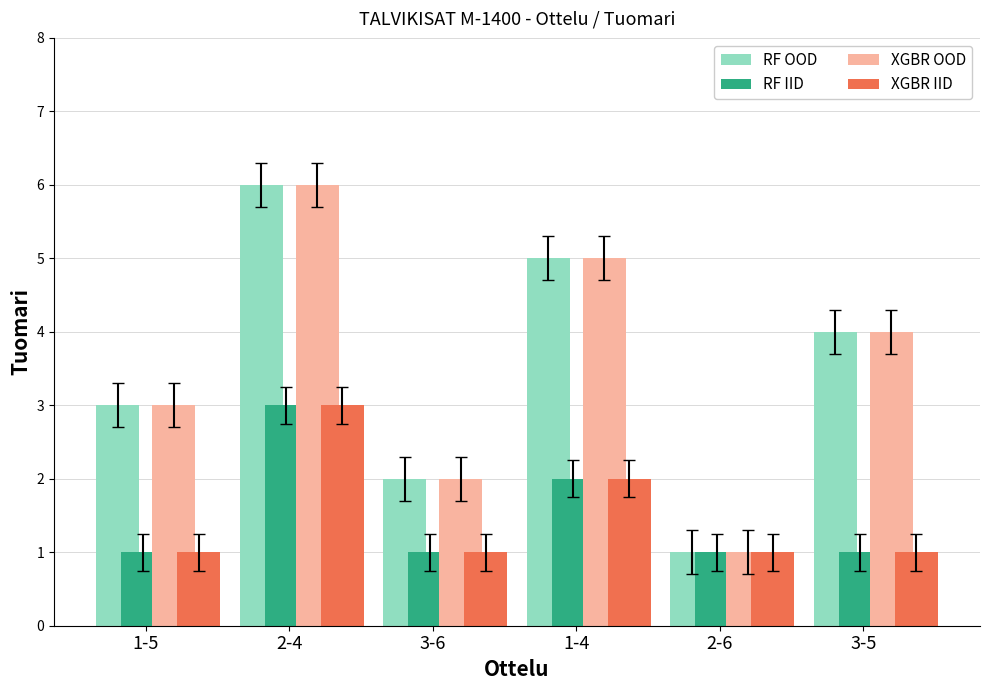

What is the difference between the XGBR OOD values at 1-5 and 2-6?

2